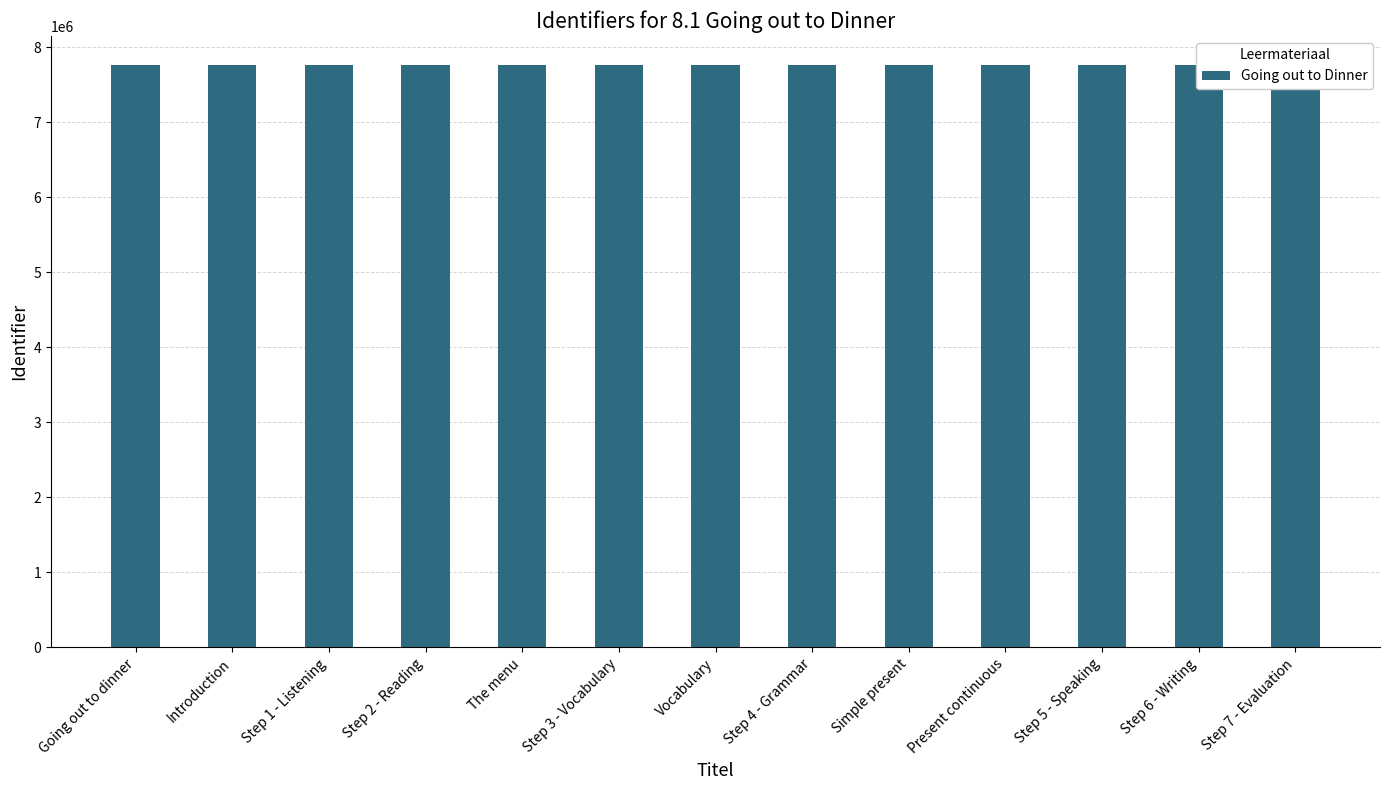

What is the label of the 8th bar from the right?

Step 3 - Vocabulary